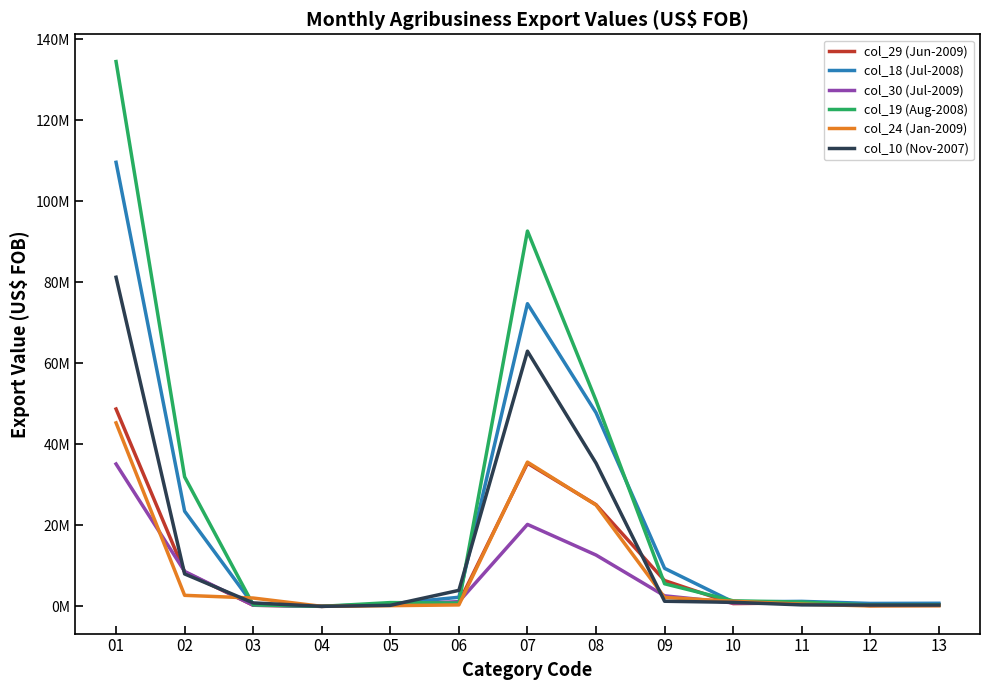

Between 08 and 11, which series saw the biggest shift?

col_19 (Aug-2008)